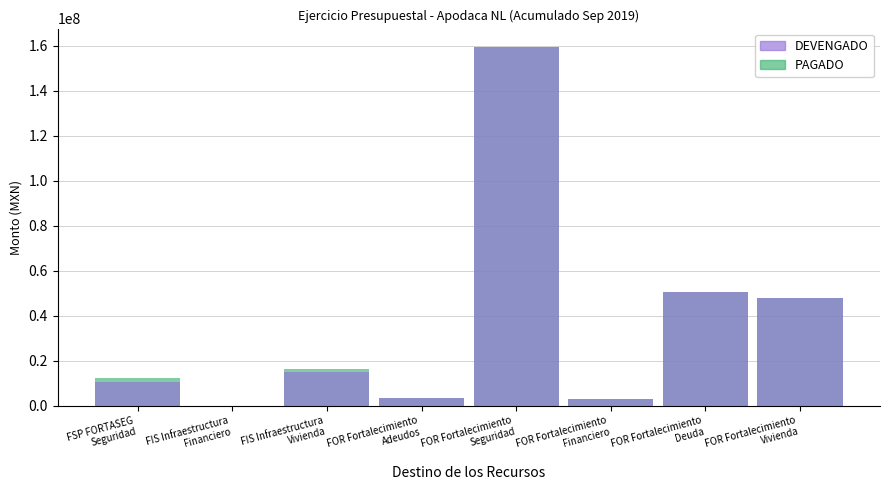

True or false: DEVENGADO has a value of 3491457.6 at FOR Fortalecimiento
Adeudos.

True